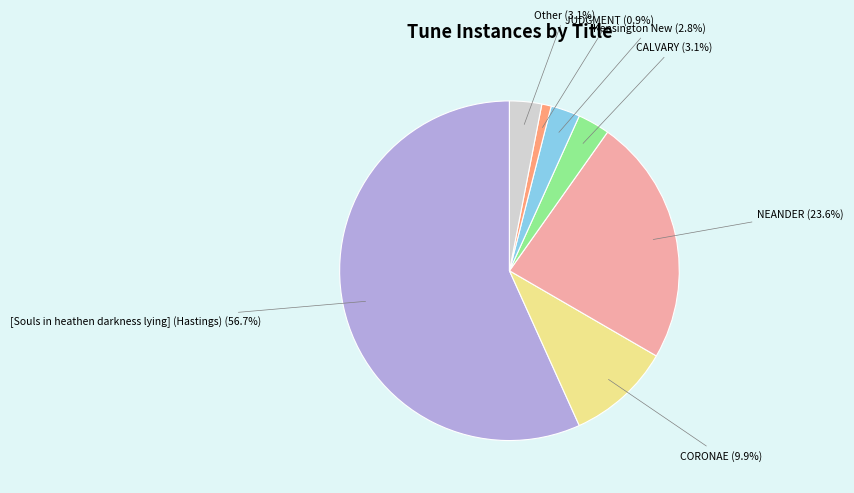

Count the number of slices in the pie.

7